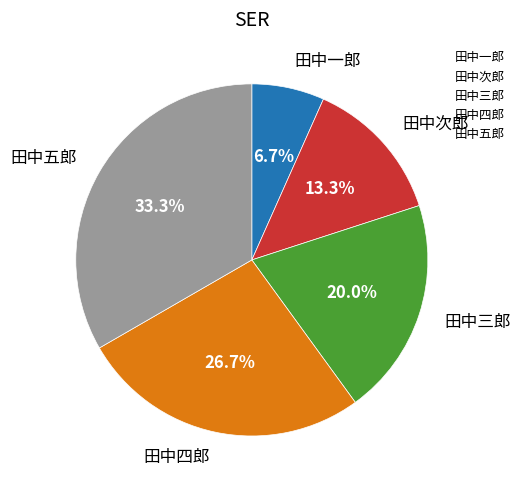

What percentage is the 田中四郎 slice, to the nearest percent?

27%